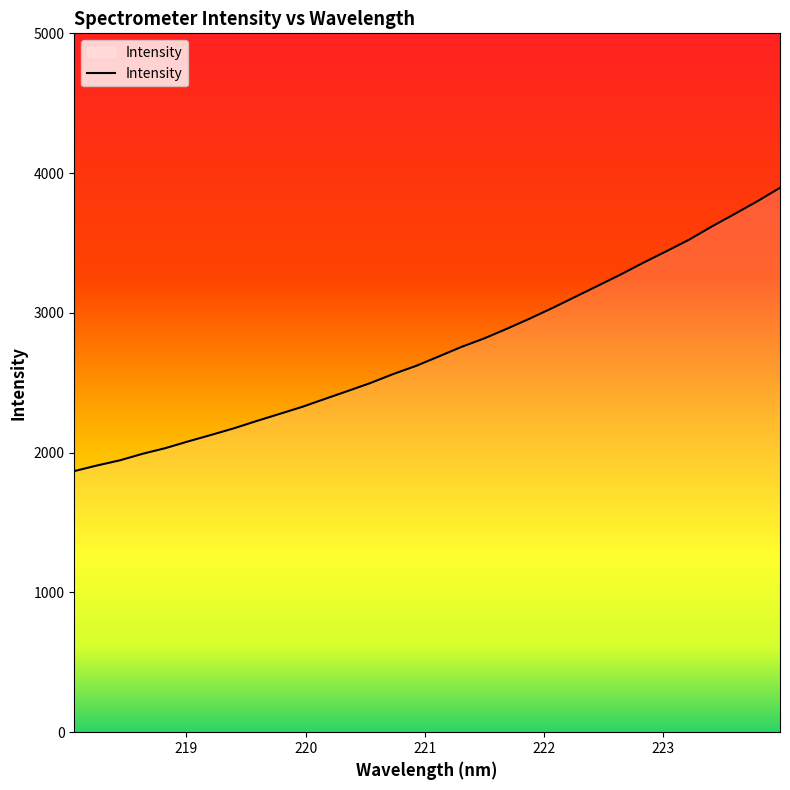

What is the minimum value shown in the chart?

1868.1